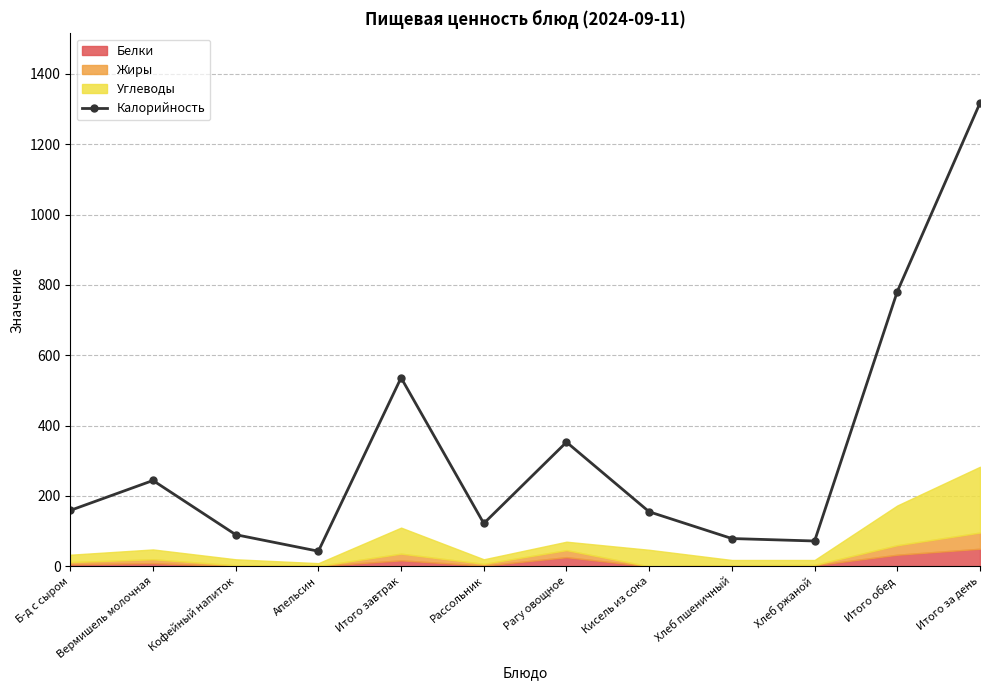

What is the value of the 10th point from the left?

72